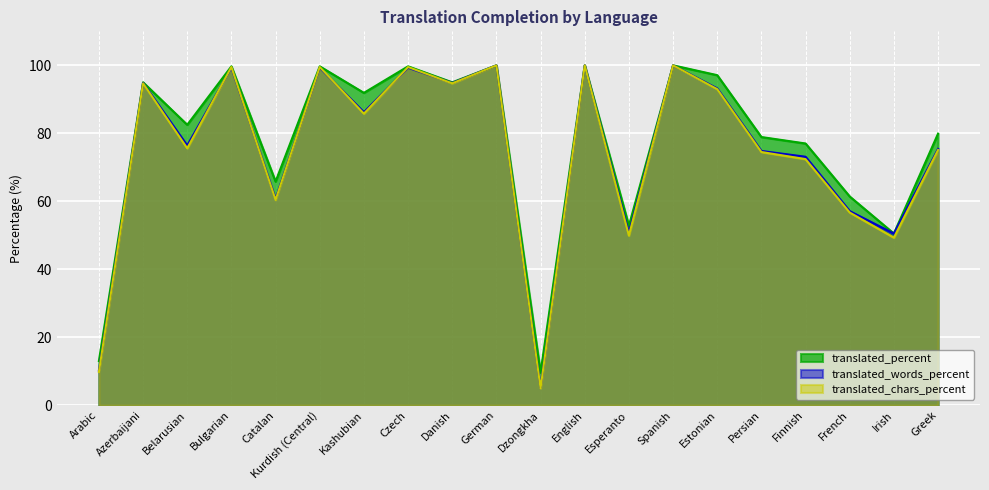

Does the chart display data point markers on the line(s)?

No